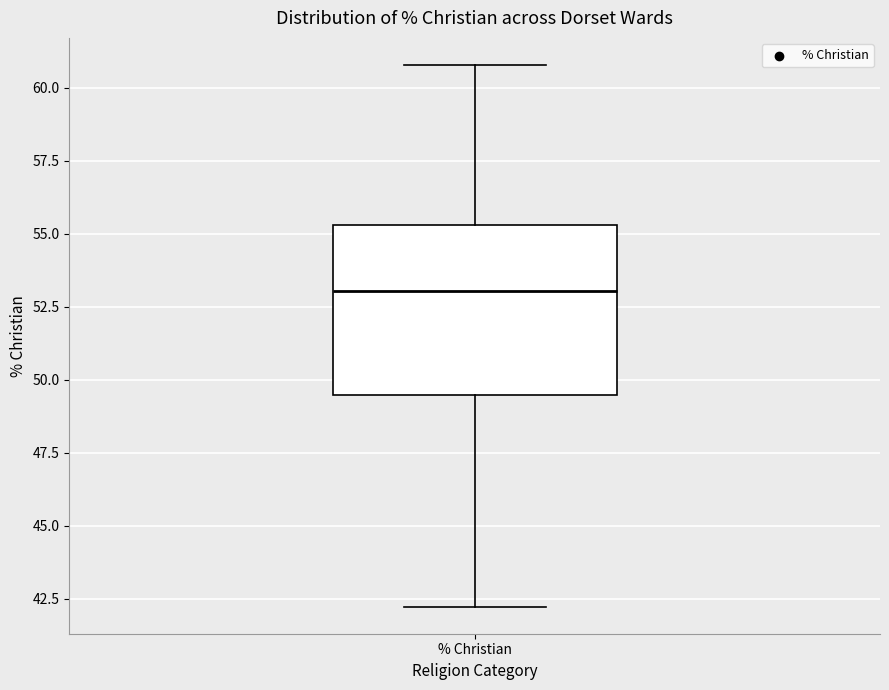

Read this box plot against the y-axis: the position of the median line, the range covered by the box, and the ends of both whiskers. The values are not printed on the chart, so give them approximately, as read against the axis.

median 53.0, box 49.5 to 55.5, whiskers 42.0 to 61.0